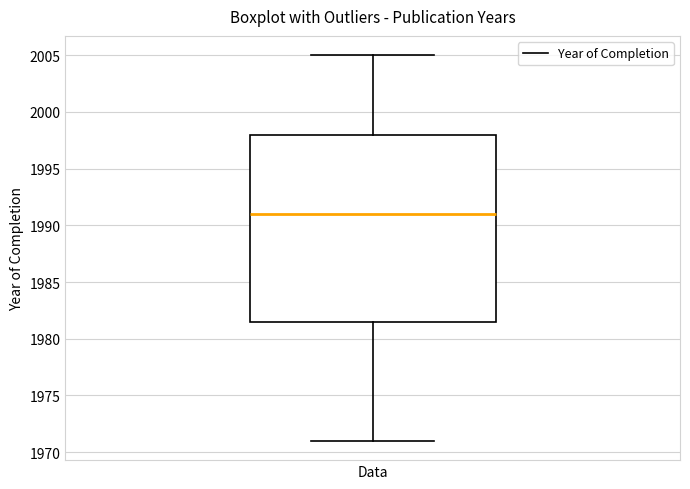

Where is the lower edge of the box for Data on the y-axis? The values are not printed on the chart, so give them approximately, as read against the axis.

1981.5